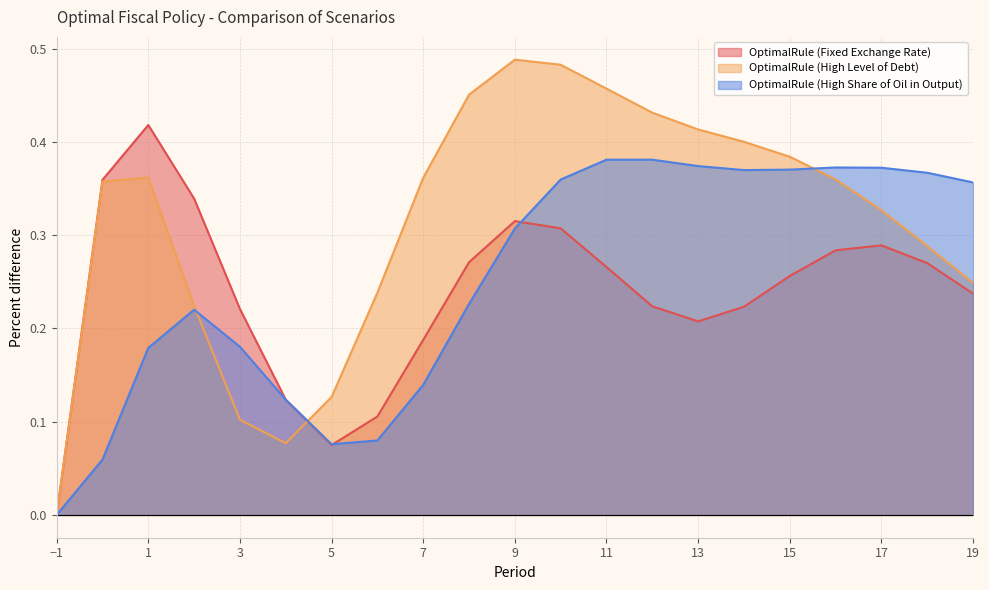

Rank the series by their average value, from lowest to highest.

OptimalRule (Fixed Exchange Rate), OptimalRule (High Share of Oil in Output), OptimalRule (High Level of Debt)